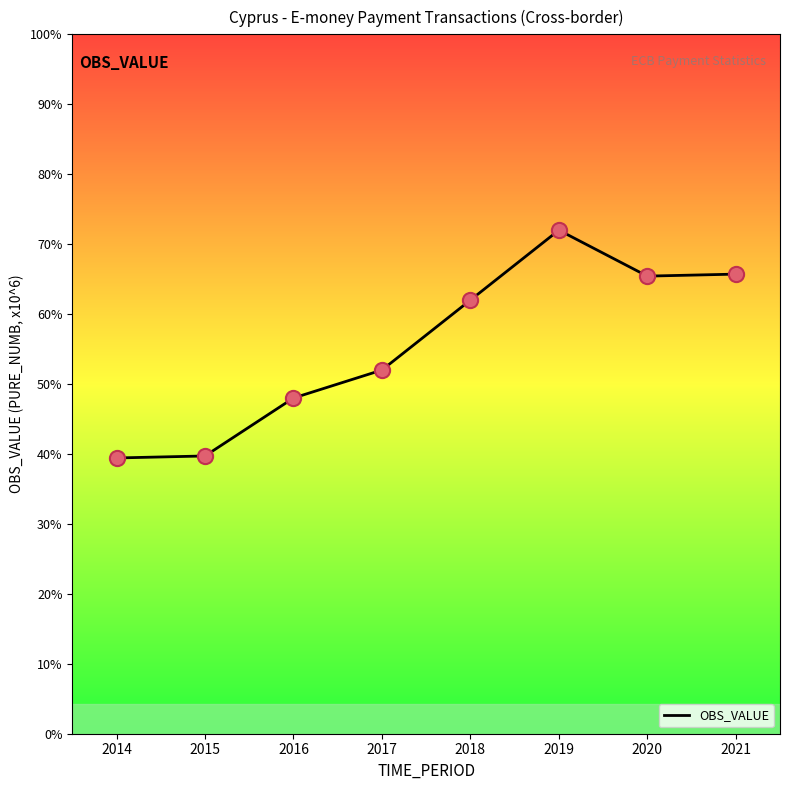

Approximately how many times larger is the value at 2017 compared to 2016?

1.1